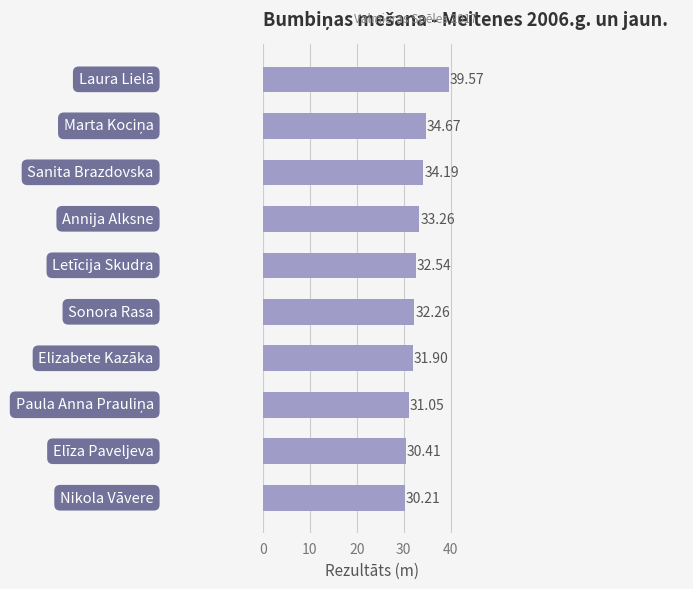

How many bars are there in total?

10